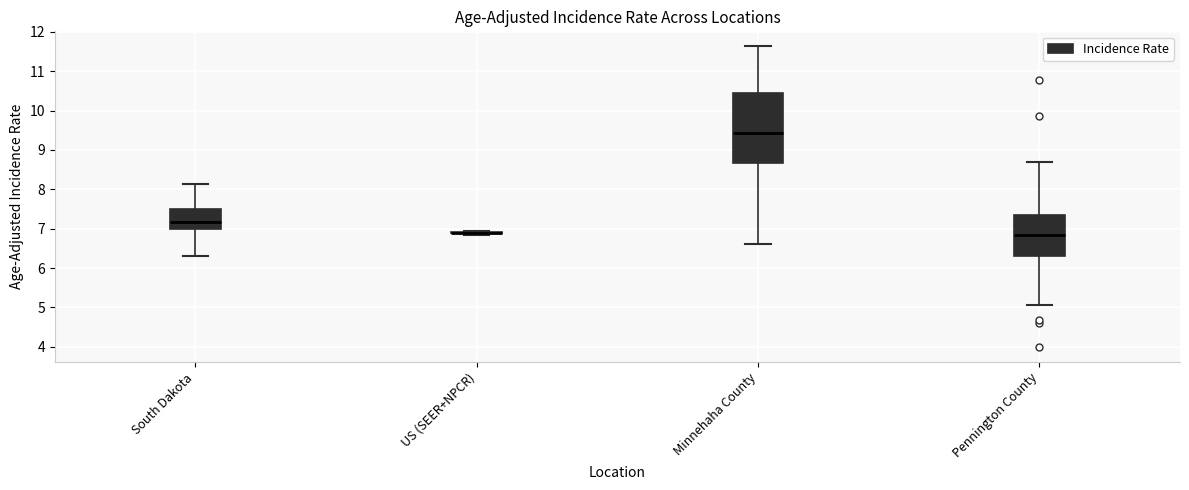

Reading left to right, read every box against the y-axis: the position of its median line, the range the box covers, and the ends of its whiskers. The values are not printed on the chart, so give them approximately, as read against the axis.

South Dakota: median 7.2, box 7.0 to 7.5, whiskers 6.3 to 8.1
US (SEER+NPCR): box collapsed to a line at 6.9, whiskers 6.9 to 6.9
Minnehaha County: median 9.4, box 8.7 to 10.5, whiskers 6.6 to 11.6
Pennington County: median 6.9, box 6.3 to 7.4, whiskers 5.1 to 8.7